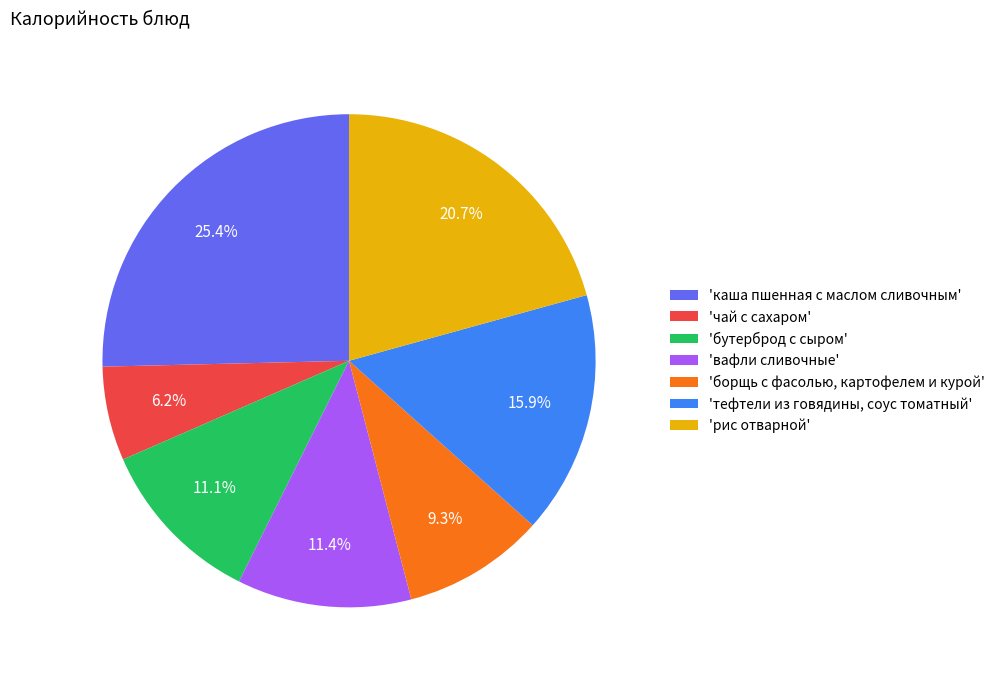

Is there any slice that represents more than half of the pie?

No